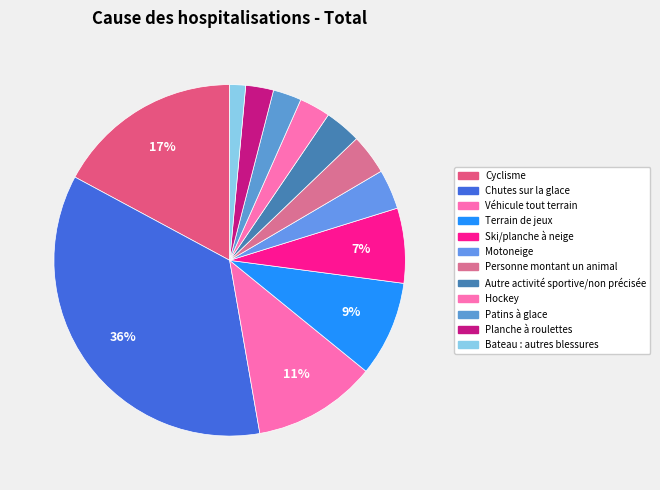

How many slices are in this pie chart?

12